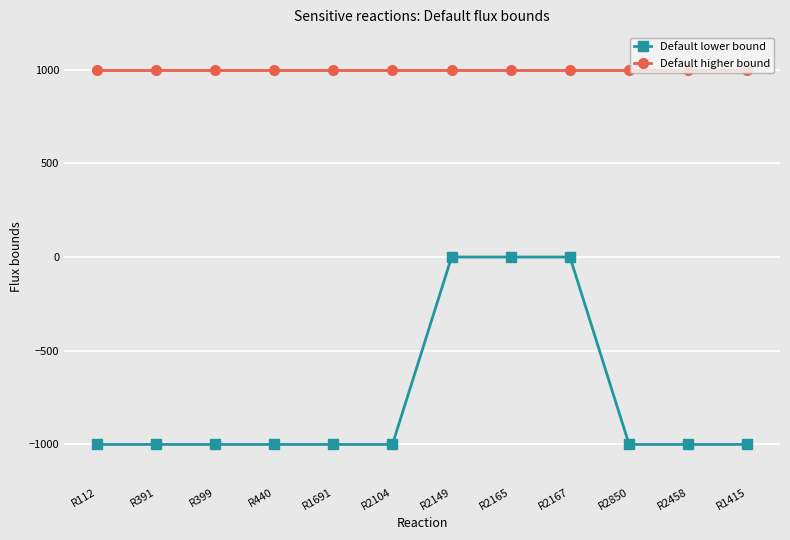

What is the maximum value shown in the chart?

1000